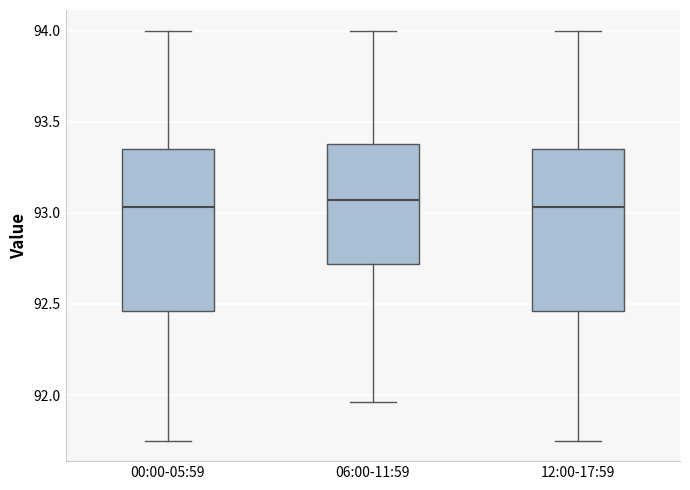

Reading left to right, transcribe this box plot: for each box, give where its median line is, the range the box spans, and where its two whiskers end, as read against the y-axis. The values are not printed on the chart, so give them approximately, as read against the axis.

00:00-05:59: median 93.05, box 92.45 to 93.35, whiskers 91.75 to 94.00
06:00-11:59: median 93.05, box 92.70 to 93.40, whiskers 91.95 to 94.00
12:00-17:59: median 93.05, box 92.45 to 93.35, whiskers 91.75 to 94.00